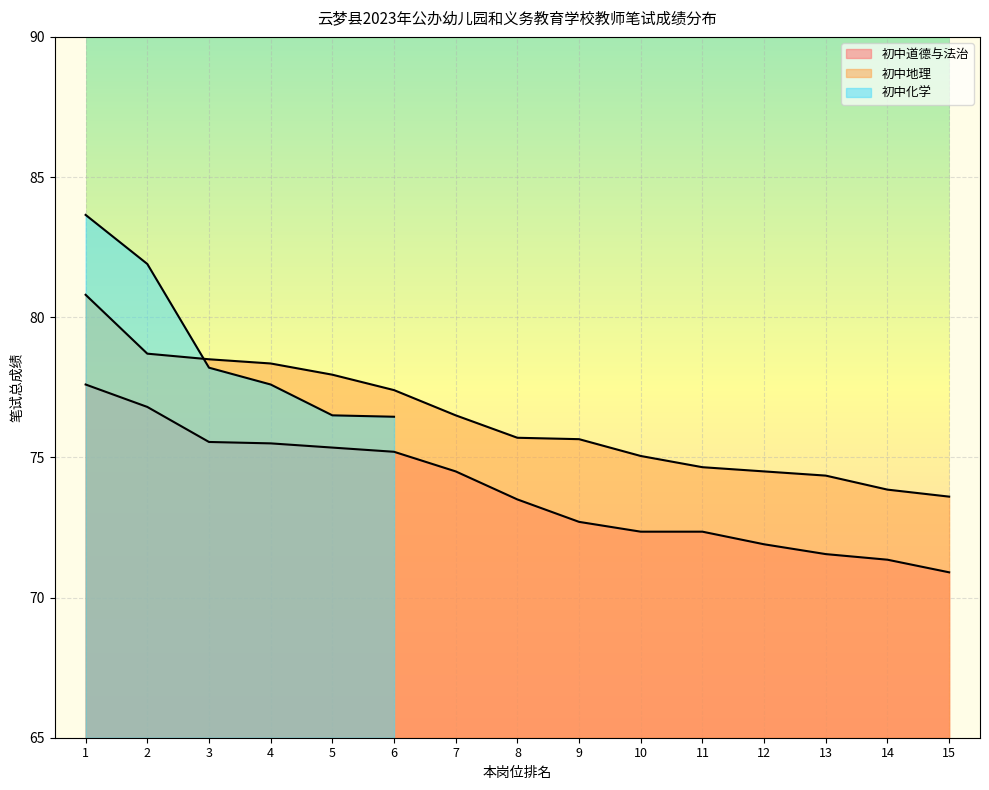

List the labels in order of 初中道德与法治 value, largest first.

1, 2, 3, 4, 5, 6, 7, 8, 9, 10, 11, 12, 13, 14, 15